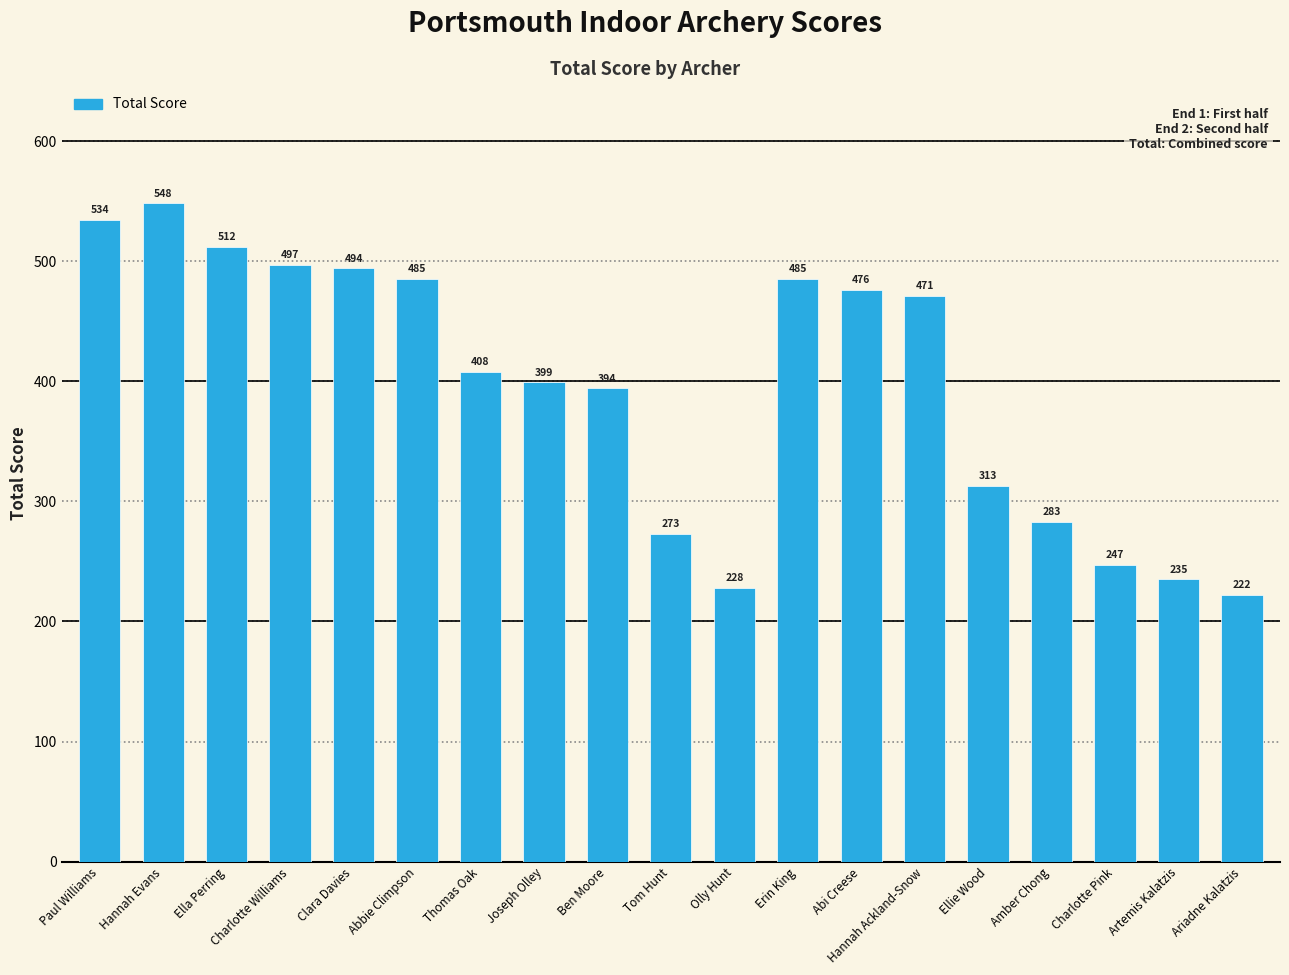

How many categories are shown in the chart?

19